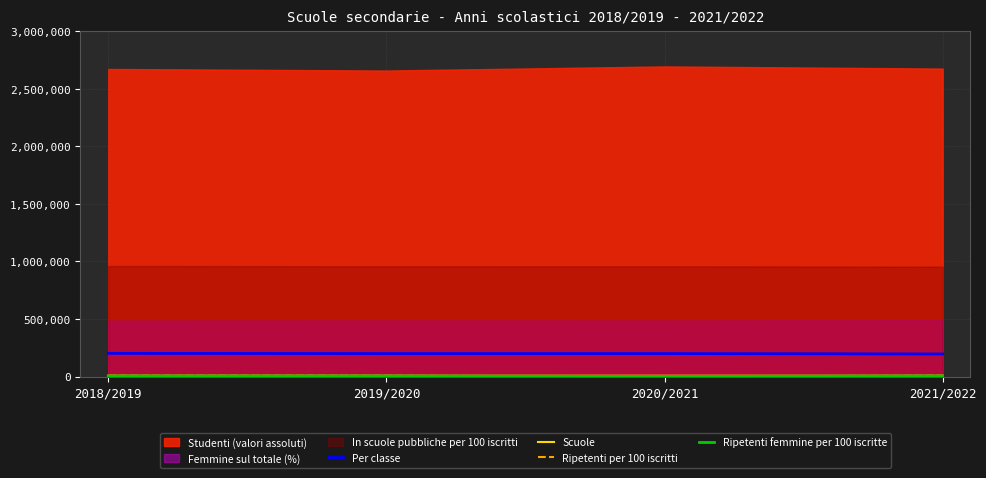

How many values in the Per classe series are below 199600?

1